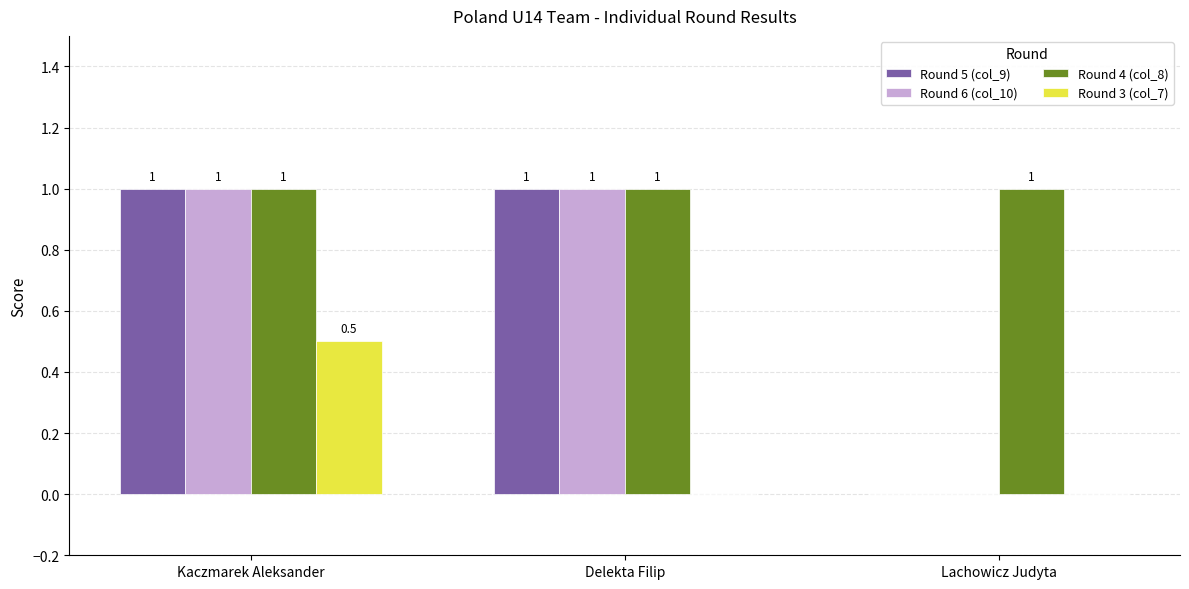

The value of Round 6 (col_10) at Kaczmarek Aleksander is 0.4. True or false?

False